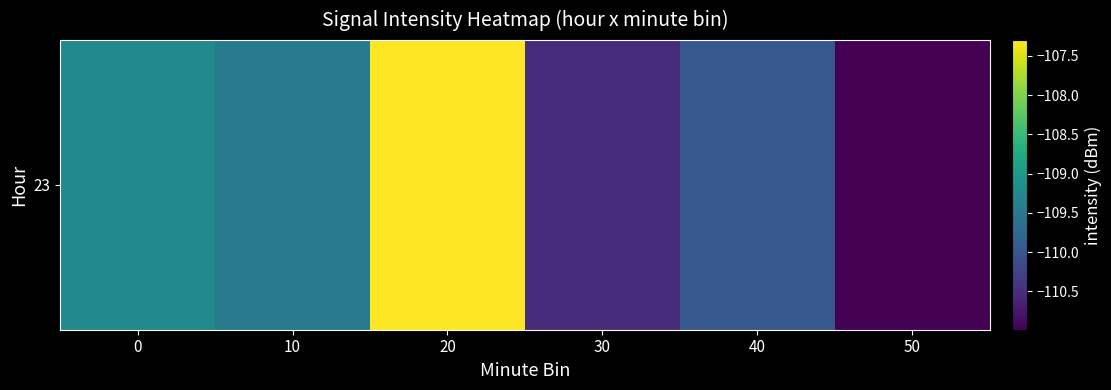

What is the difference between the values at 10 and 30?

1.1